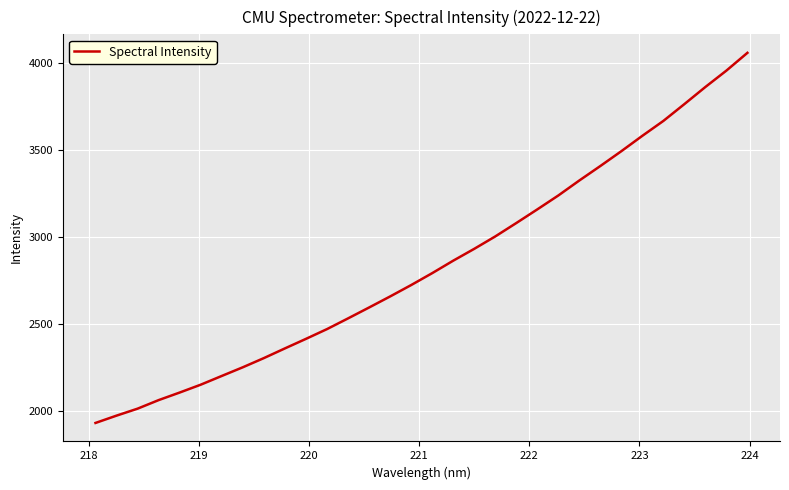

What is the difference between the maximum and minimum values?

2125.7